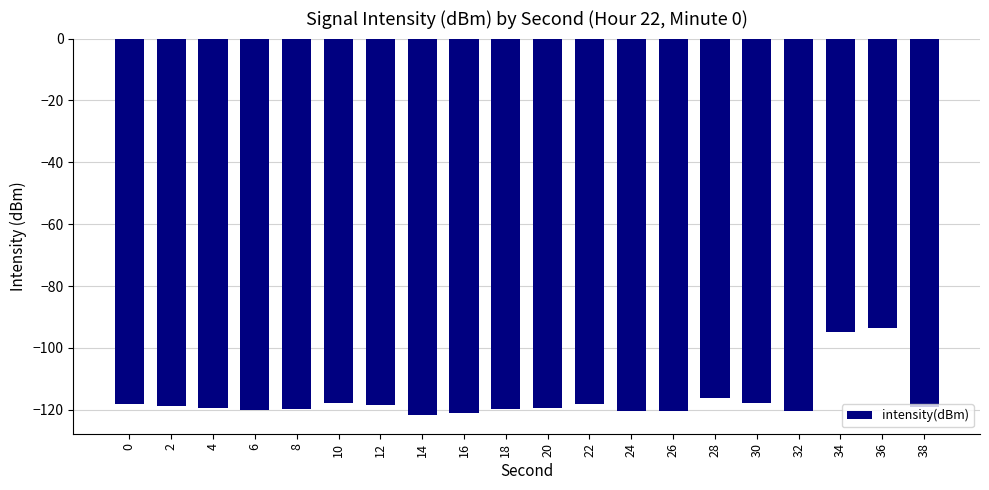

What is the average value?

-116.7